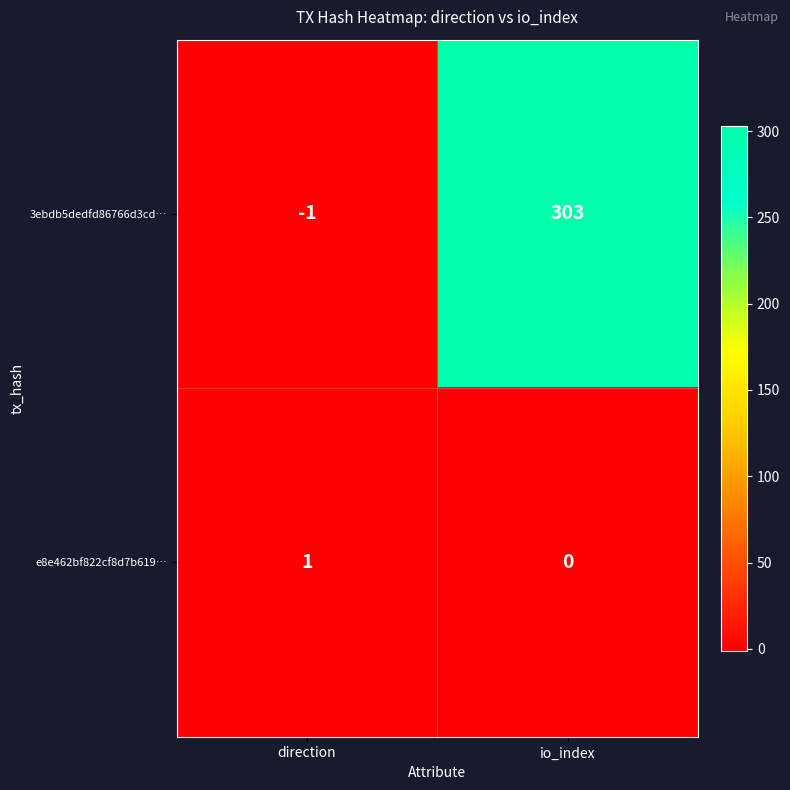

List the series in order of their overall mean, lowest first.

e8e462bf822cf8d7b619…, 3ebdb5dedfd86766d3cd…